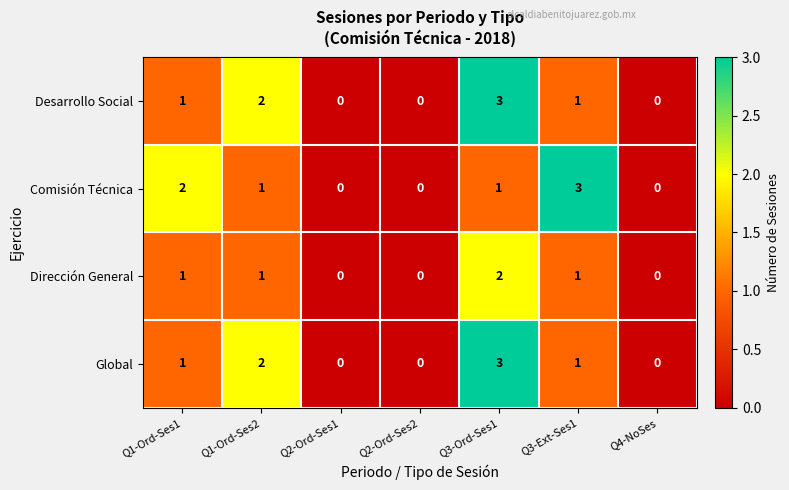

What is the maximum value shown in the chart?

3